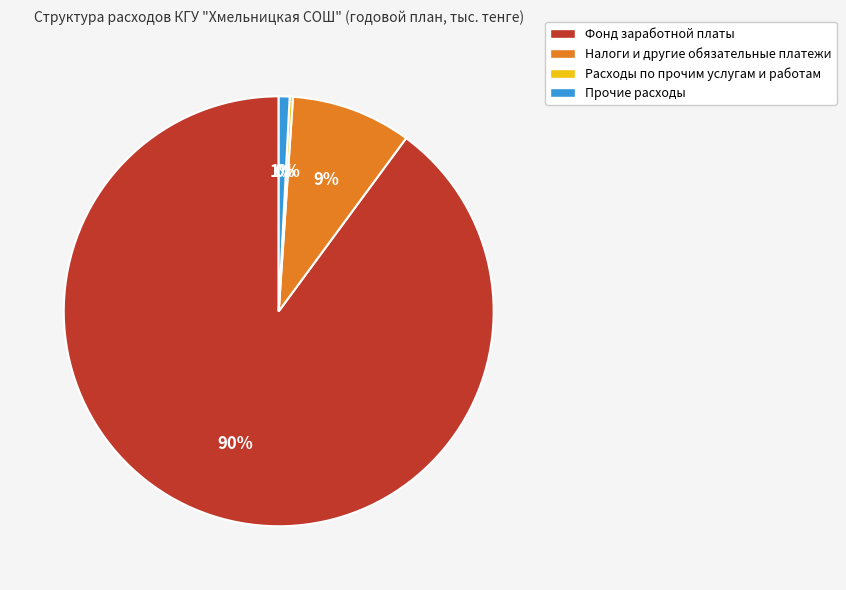

To the nearest percent, what is the average slice percentage?

25%